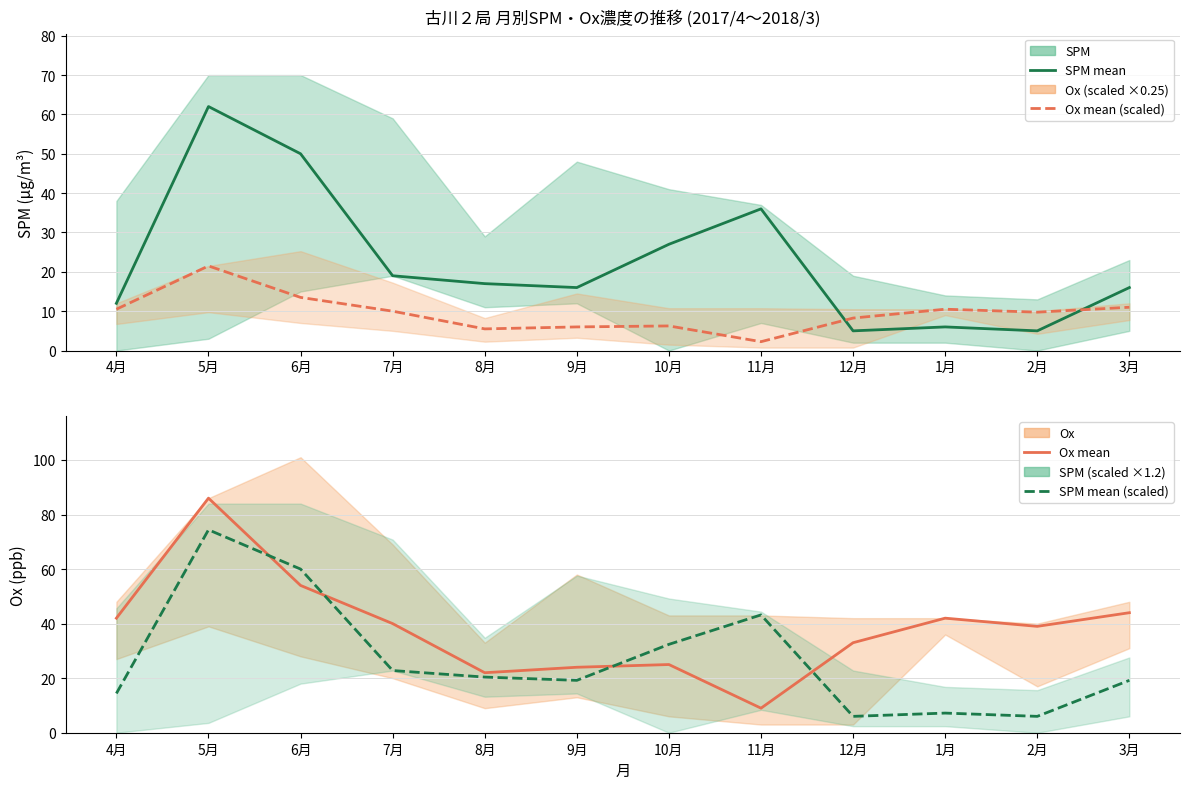

Which has a higher value, 2月 or 5月?

5月